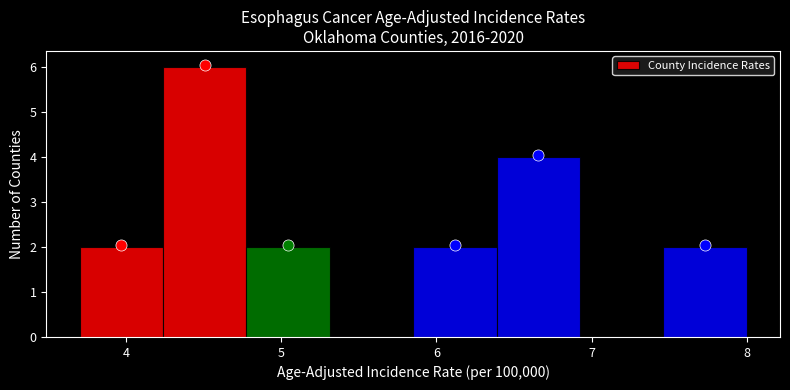

Reading left to right, list every bar in this chart as the range it spans on the x-axis followed by its height. Neither the bar edges nor the heights are printed on the chart, so give them approximately, as read against the axes.

3.7 to 4.2: 2
4.2 to 4.8: 6
4.8 to 5.3: 2
5.3 to 5.9: 0
5.9 to 6.4: 2
6.4 to 6.9: 4
6.9 to 7.5: 0
7.5 to 8.0: 2